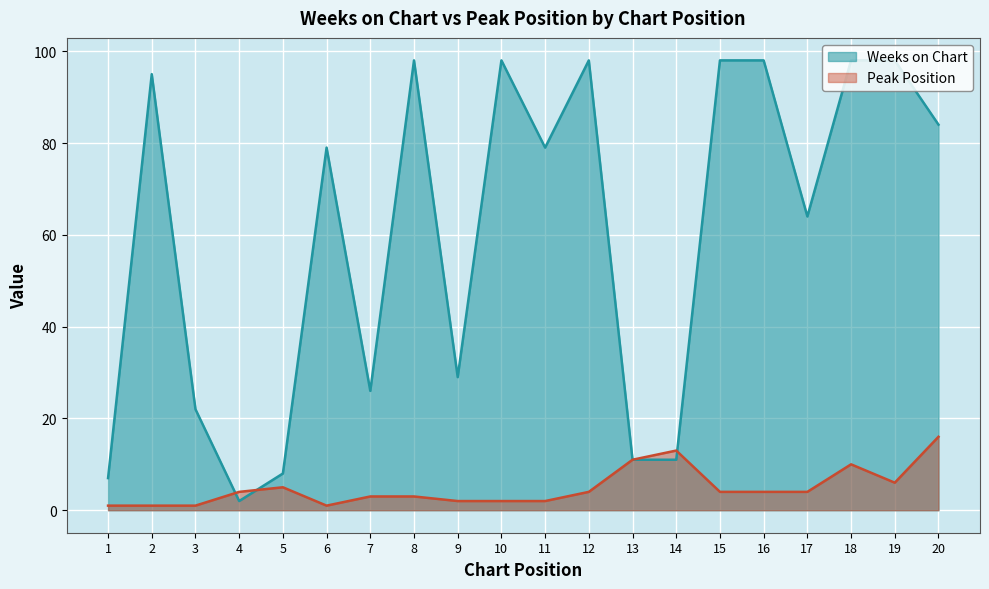

Where do Weeks on Chart and Peak Position first cross each other?

3 and 4